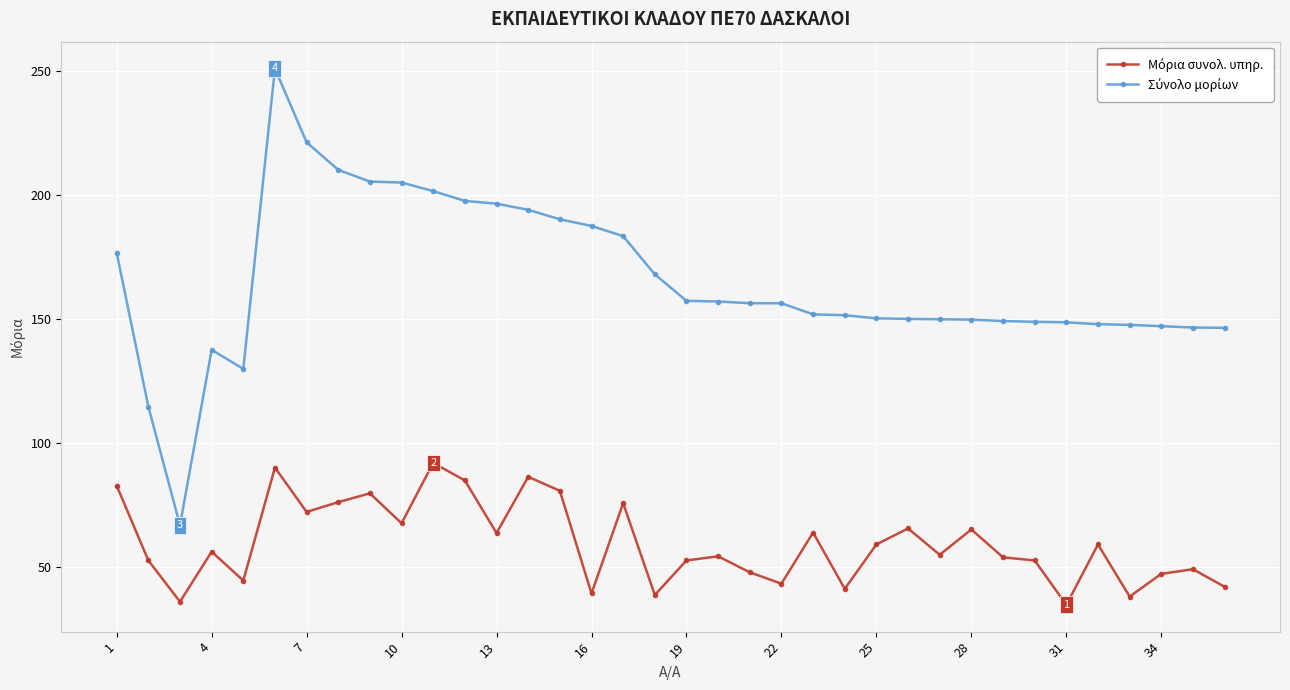

What is the minimum value shown in the chart?

34.6